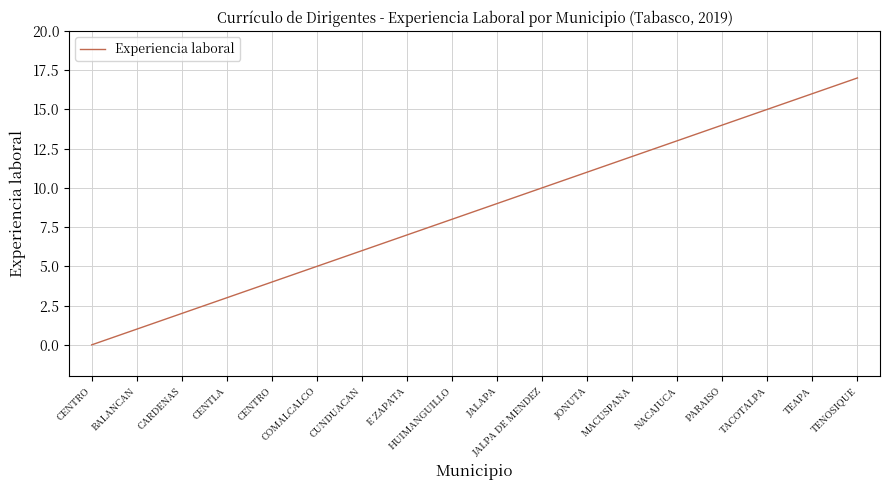

True or false: there are more than 2 points higher than both neighbors.

False